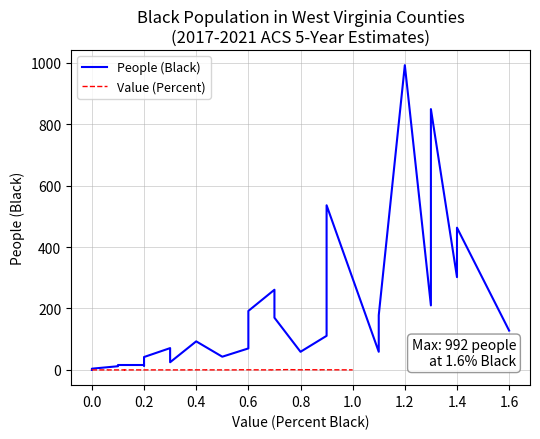

True or false: Value (Percent) and People (Black) intersect in this chart.

False